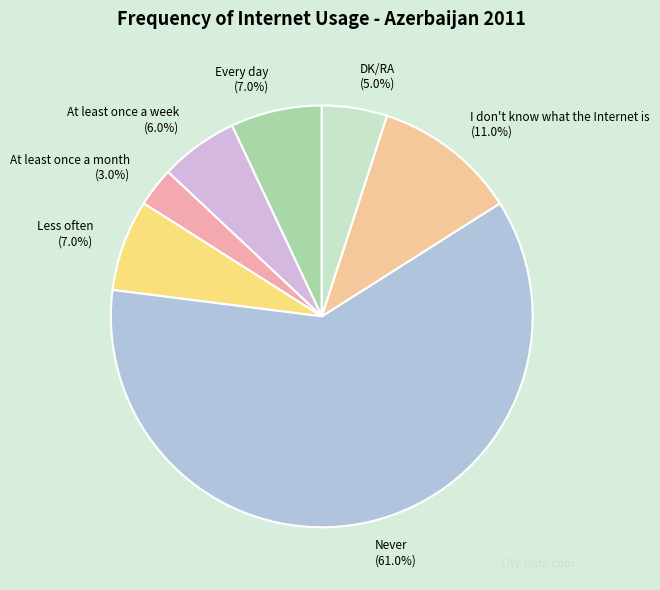

What portion of the pie excludes Never?

39.0%